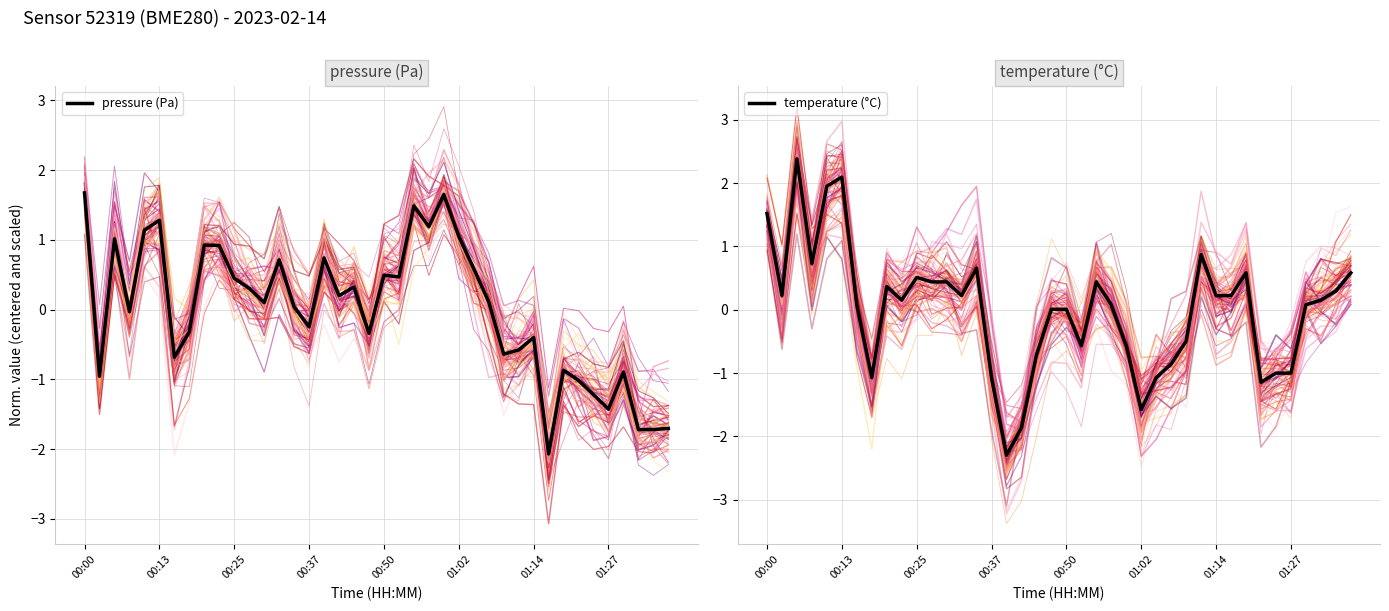

Reading right to left, list all the values displayed in this chart.

pressure (Pa): -1.7	-1.7	-1.7	-0.9	-1.4	-1.2	-1.0	-0.9	-2.1	-0.4	-0.6	-0.6	0.1	0.6	1.0	1.6	1.2	1.5	0.5	0.5	-0.3	0.3	0.2	0.7	-0.2	0.0	0.7	0.1	0.3	0.4	0.9	0.9	-0.3	-0.7	1.3	1.1	-0.0	1.0	-1.0	1.7
temperature (°C): 0.6	0.3	0.2	0.1	-1.0	-1.0	-1.1	0.6	0.2	0.2	0.9	-0.5	-0.9	-1.1	-1.6	-0.6	0.1	0.4	-0.6	0.0	0.0	-0.7	-1.9	-2.3	-1.1	0.7	0.2	0.4	0.4	0.5	0.2	0.4	-1.1	0.1	2.1	1.9	0.7	2.4	0.2	1.5